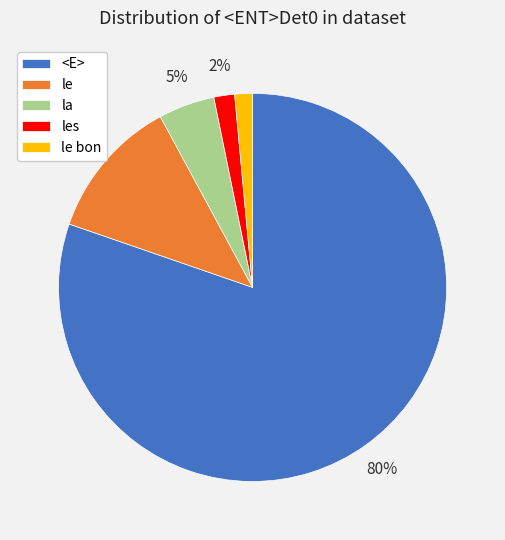

To the nearest percent, what portion does <E> represent?

80%